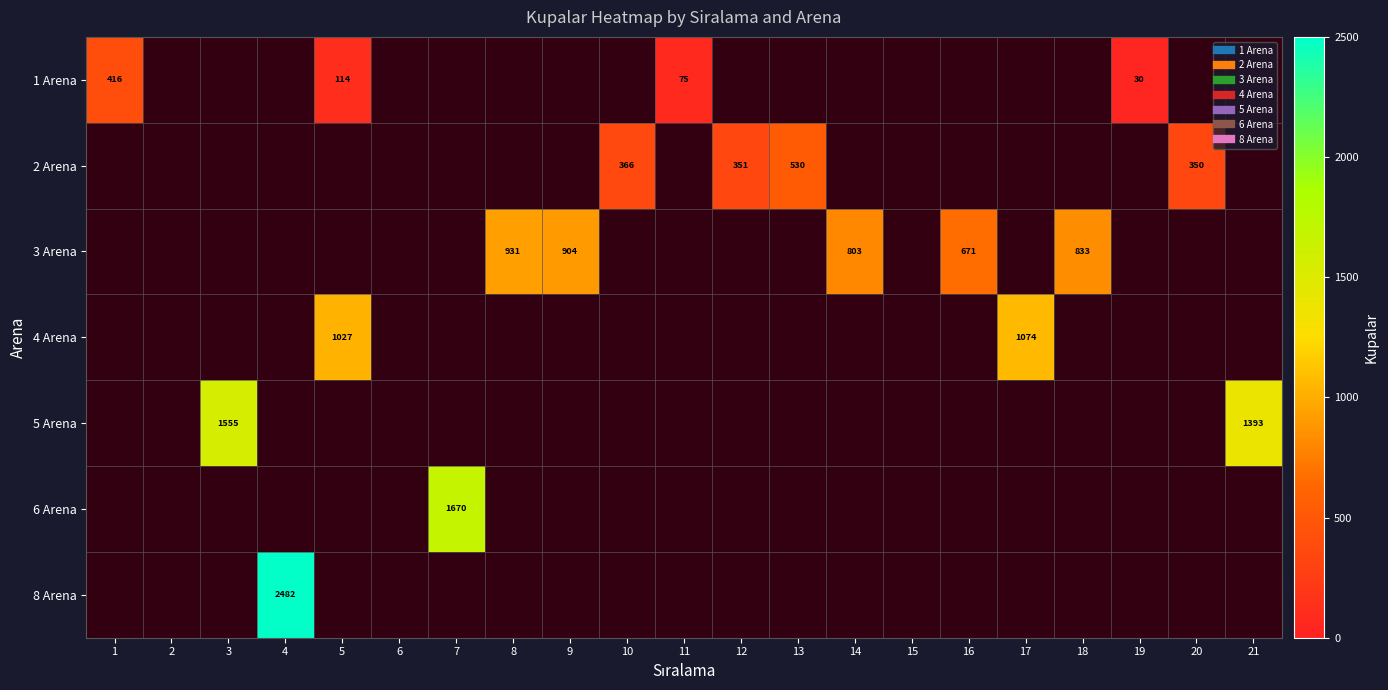

Rank the series at 12 from lowest to highest value.

1 Arena, 3 Arena, 4 Arena, 5 Arena, 6 Arena, 8 Arena, 2 Arena